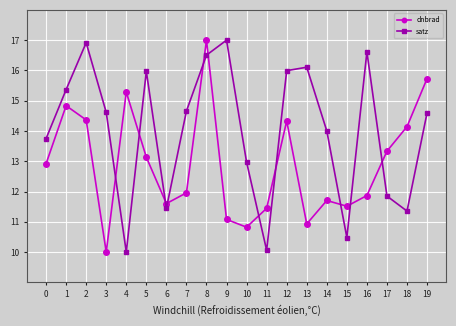

At 19, list the series in order from smallest to largest.

satz, dnbrad